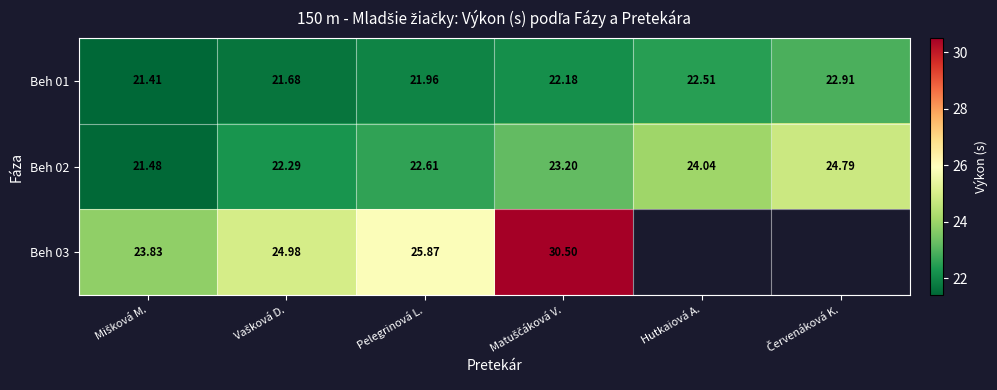

What is the difference between the maximum and minimum values in the Beh 02 series?

3.3